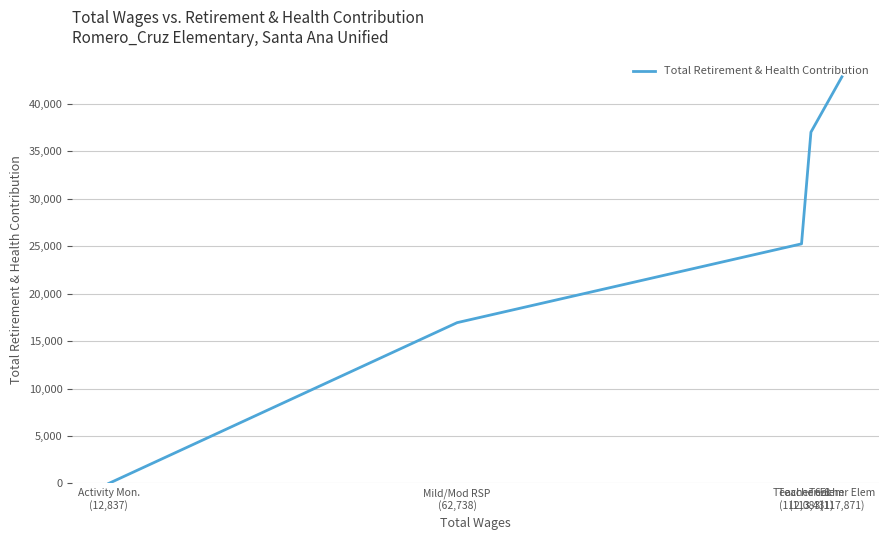

What is the label of the 3rd point from the right?

Teacher 6-8
(112,083)